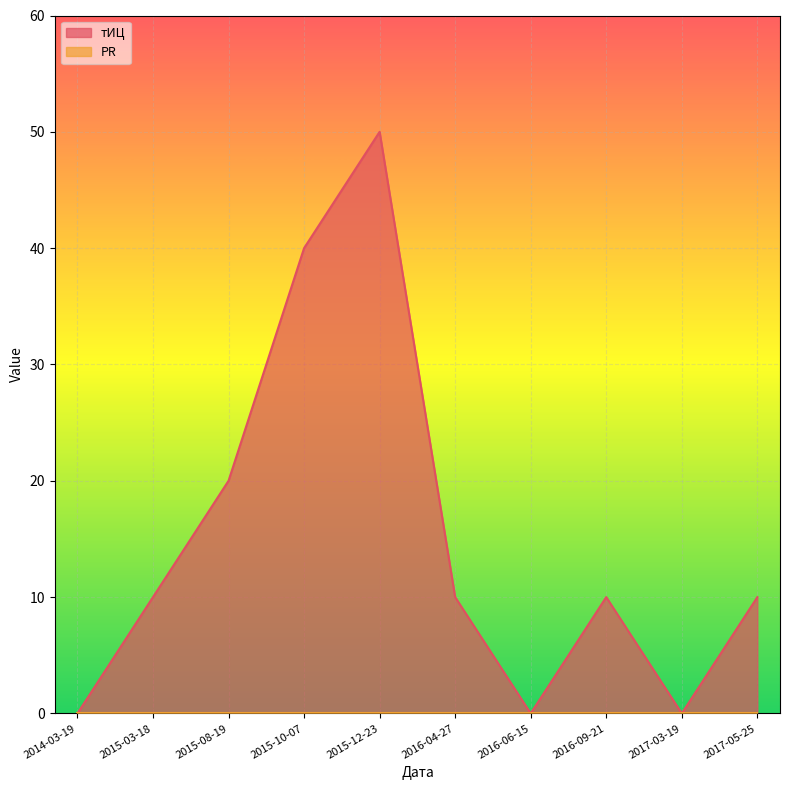

Which has a higher value, 2016-04-27 or 2017-05-25?

2016-04-27